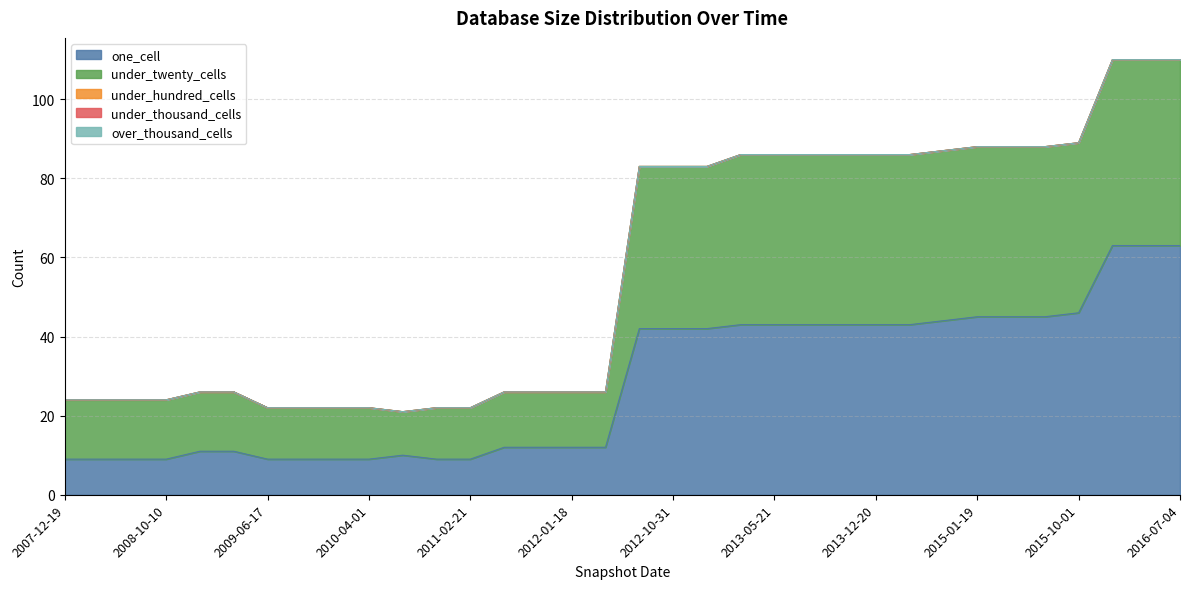

What is the maximum value shown in the chart?

63